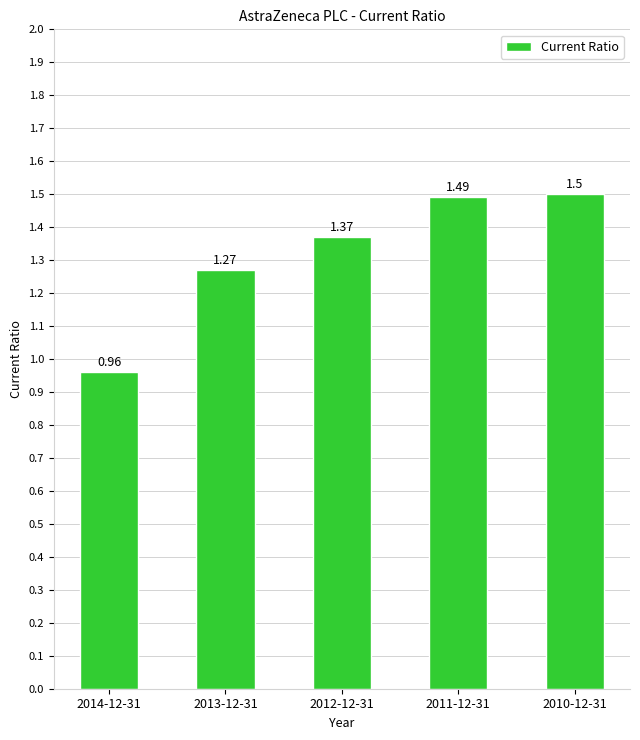

True or false: the data shows 2.0 at 2013-12-31.

False